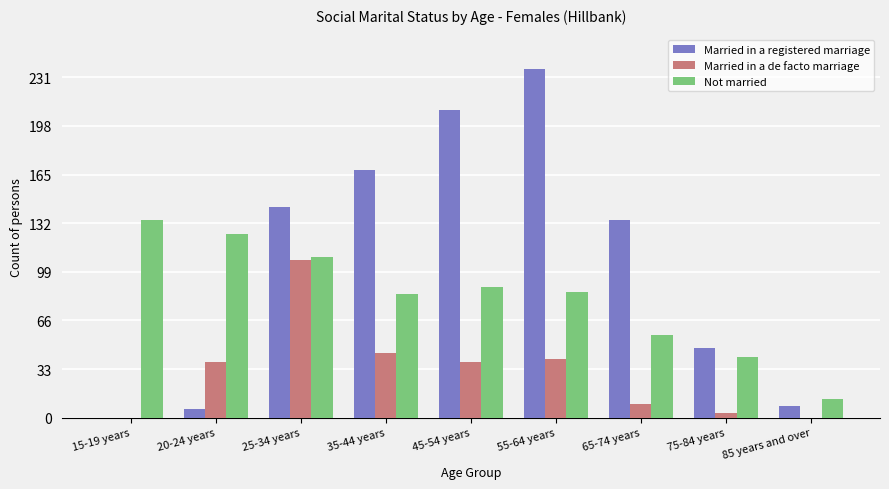

What is the total value across all series at 35-44 years?

296